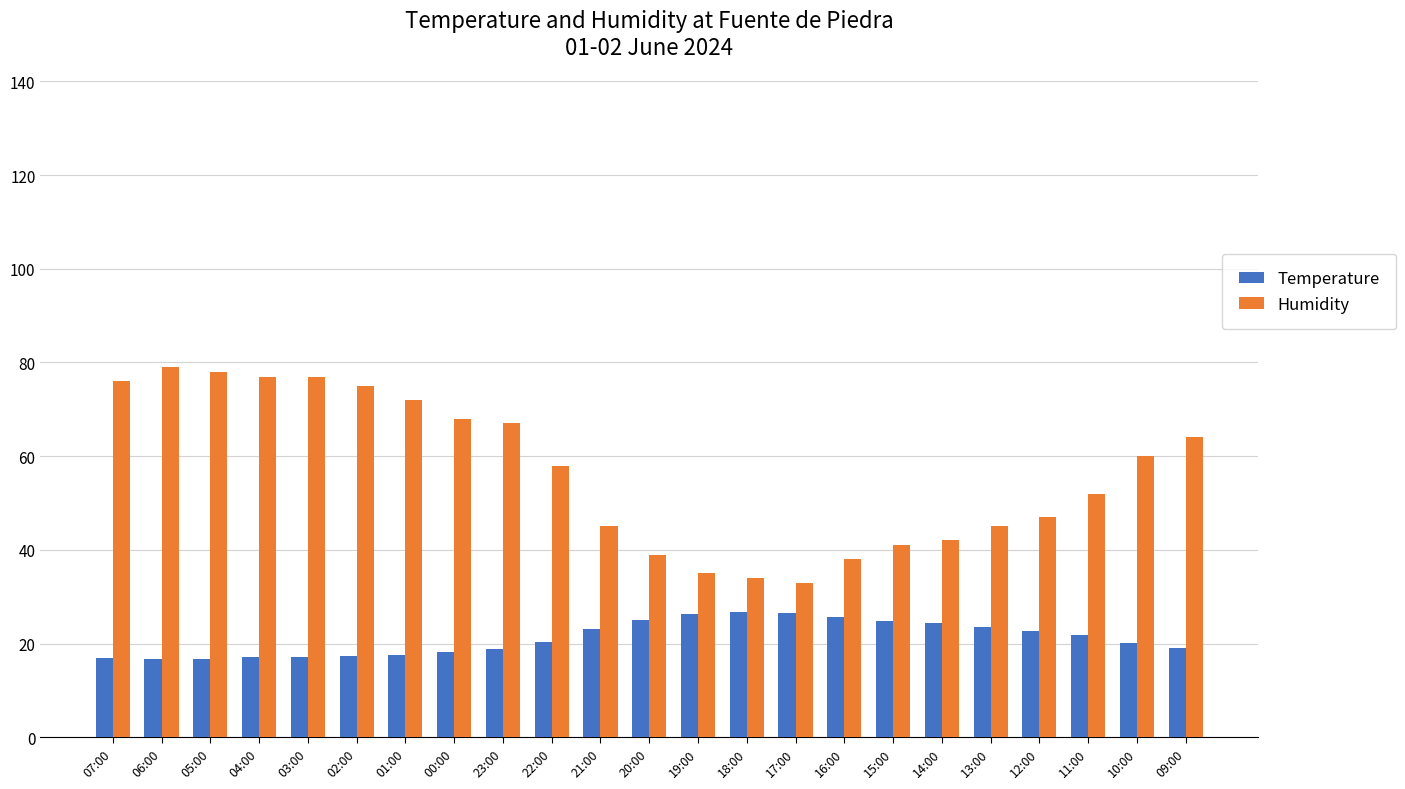

At 05:00, list the series in order from smallest to largest.

Temperature, Humidity